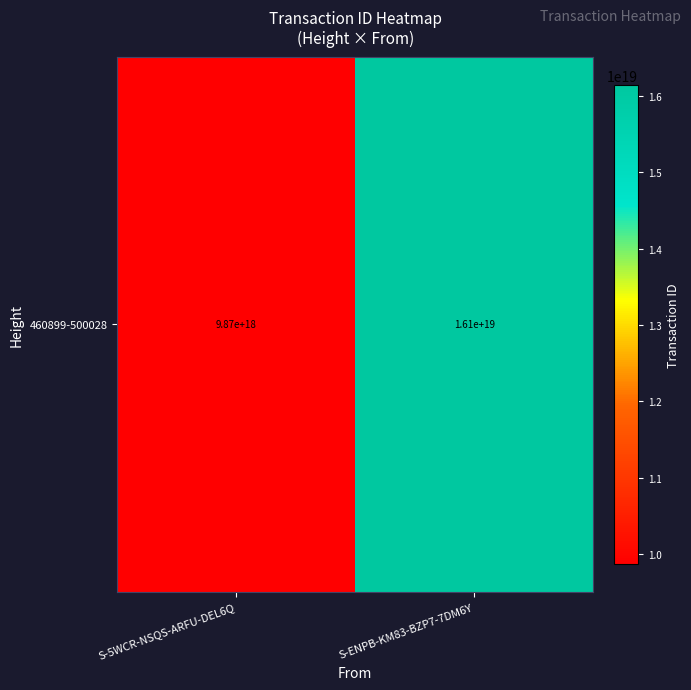

Reading right to left, extract all data points from this chart.

S-ENPB-KM83-BZP7-7DM6Y=16148785452390074368	S-5WCR-NSQS-ARFU-DEL6Q=9868216609636059136